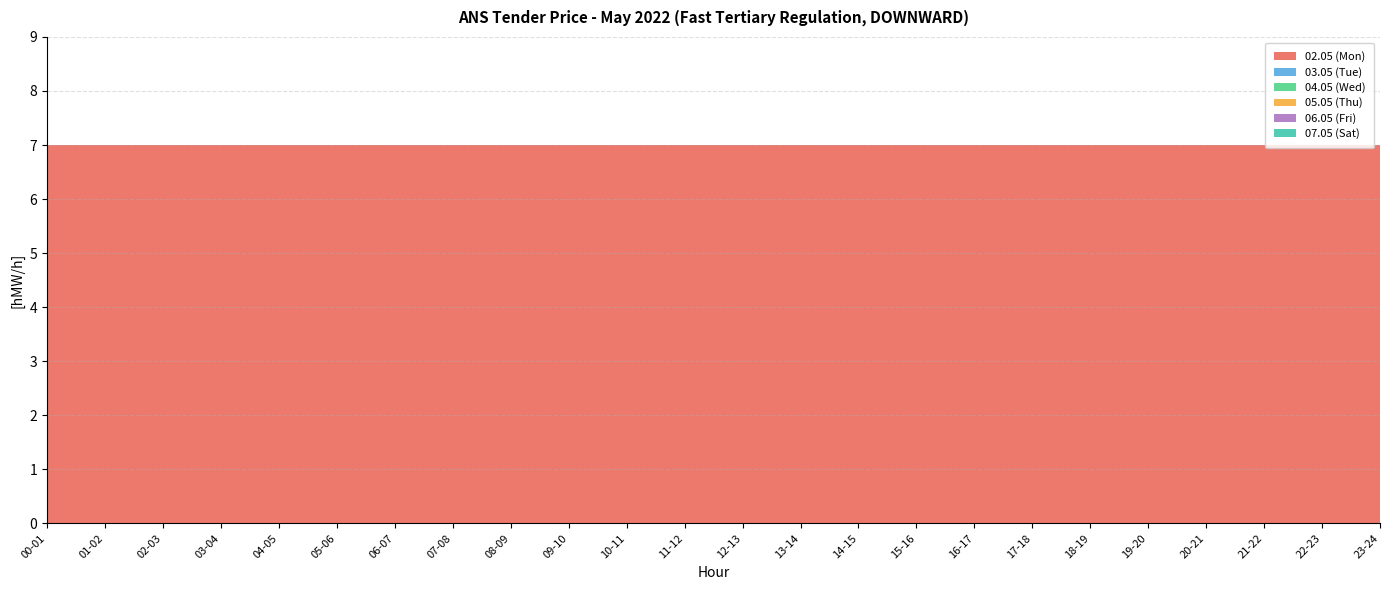

Reading right to left, transcribe all the data shown in this chart.

02.05 (Mon): 23-24=7	22-23=7	21-22=7	20-21=7	19-20=7	18-19=7	17-18=7	16-17=7	15-16=7	14-15=7	13-14=7	12-13=7	11-12=7	10-11=7	09-10=7	08-09=7	07-08=7	06-07=7	05-06=7	04-05=7	03-04=7	02-03=7	01-02=7	00-01=7
03.05 (Tue): 23-24=0	22-23=0	21-22=0	20-21=0	19-20=0	18-19=0	17-18=0	16-17=0	15-16=0	14-15=0	13-14=0	12-13=0	11-12=0	10-11=0	09-10=0	08-09=0	07-08=0	06-07=0	05-06=0	04-05=0	03-04=0	02-03=0	01-02=0	00-01=0
04.05 (Wed): 23-24=0	22-23=0	21-22=0	20-21=0	19-20=0	18-19=0	17-18=0	16-17=0	15-16=0	14-15=0	13-14=0	12-13=0	11-12=0	10-11=0	09-10=0	08-09=0	07-08=0	06-07=0	05-06=0	04-05=0	03-04=0	02-03=0	01-02=0	00-01=0
05.05 (Thu): 23-24=0	22-23=0	21-22=0	20-21=0	19-20=0	18-19=0	17-18=0	16-17=0	15-16=0	14-15=0	13-14=0	12-13=0	11-12=0	10-11=0	09-10=0	08-09=0	07-08=0	06-07=0	05-06=0	04-05=0	03-04=0	02-03=0	01-02=0	00-01=0
06.05 (Fri): 23-24=0	22-23=0	21-22=0	20-21=0	19-20=0	18-19=0	17-18=0	16-17=0	15-16=0	14-15=0	13-14=0	12-13=0	11-12=0	10-11=0	09-10=0	08-09=0	07-08=0	06-07=0	05-06=0	04-05=0	03-04=0	02-03=0	01-02=0	00-01=0
07.05 (Sat): 23-24=0	22-23=0	21-22=0	20-21=0	19-20=0	18-19=0	17-18=0	16-17=0	15-16=0	14-15=0	13-14=0	12-13=0	11-12=0	10-11=0	09-10=0	08-09=0	07-08=0	06-07=0	05-06=0	04-05=0	03-04=0	02-03=0	01-02=0	00-01=0